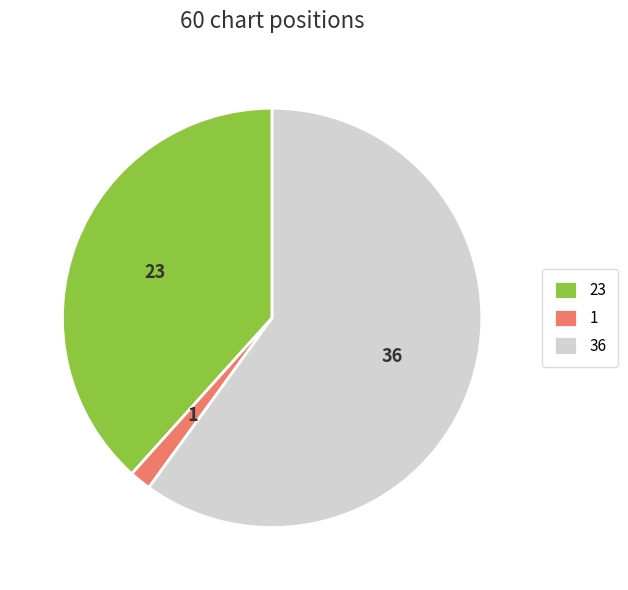

Rank the categories by value from lowest to highest.

1, 23, 36